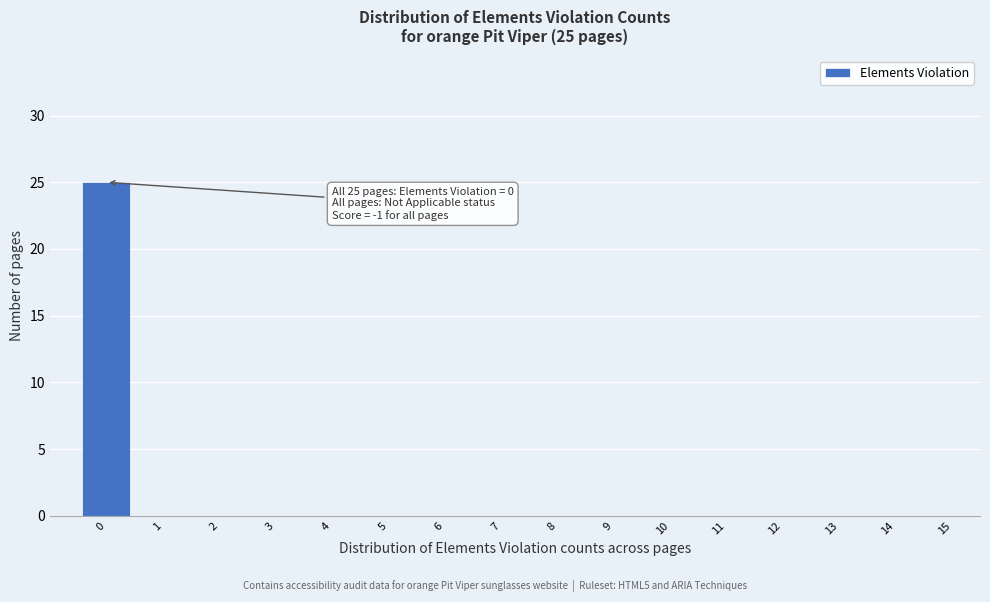

Reading left to right, list all the values displayed in this chart.

0=25	1=0	2=0	3=0	4=0	5=0	6=0	7=0	8=0	9=0	10=0	11=0	12=0	13=0	14=0	15=0